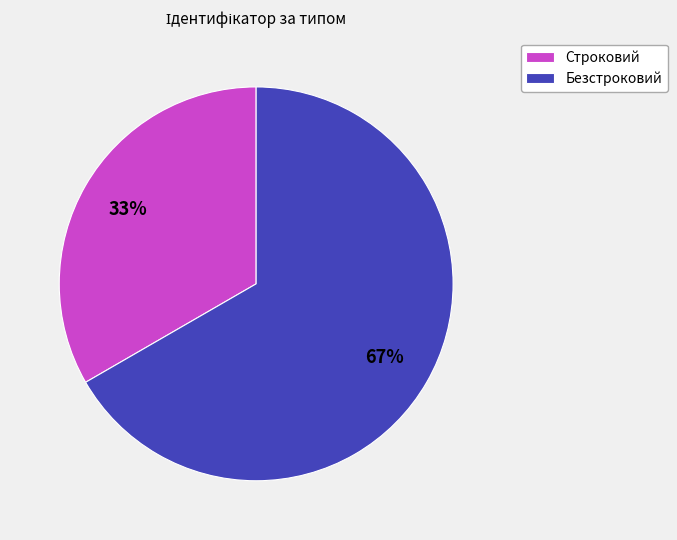

What percentage is the Безстроковий slice, to the nearest percent?

67%